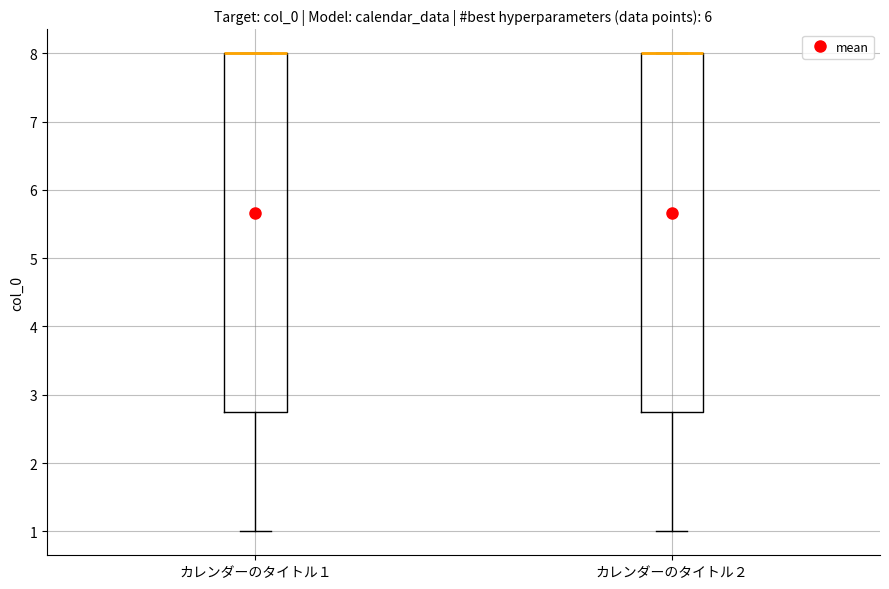

Reading left to right, transcribe this box plot: for each box, give where its median line is, the range the box spans, and where its two whiskers end, as read against the y-axis. The values are not printed on the chart, so give them approximately, as read against the axis.

カレンダーのタイトル１: median 8.0 (drawn on the box's upper edge), box 2.8 to 8.0, whiskers 1.0 to 8.0
カレンダーのタイトル２: median 8.0 (drawn on the box's upper edge), box 2.8 to 8.0, whiskers 1.0 to 8.0